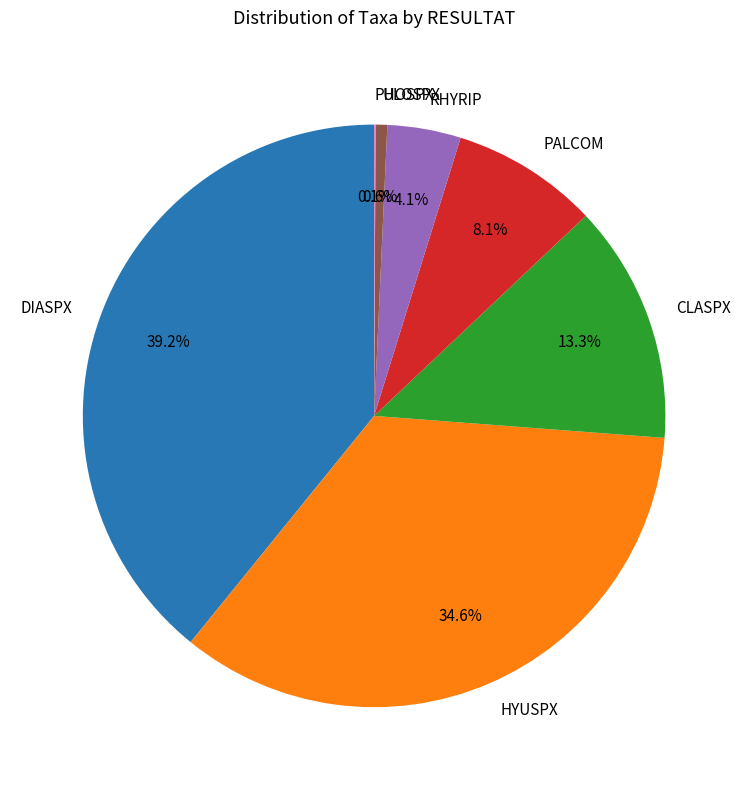

To the nearest percent, what percentage of the pie is ULOSPX?

1%